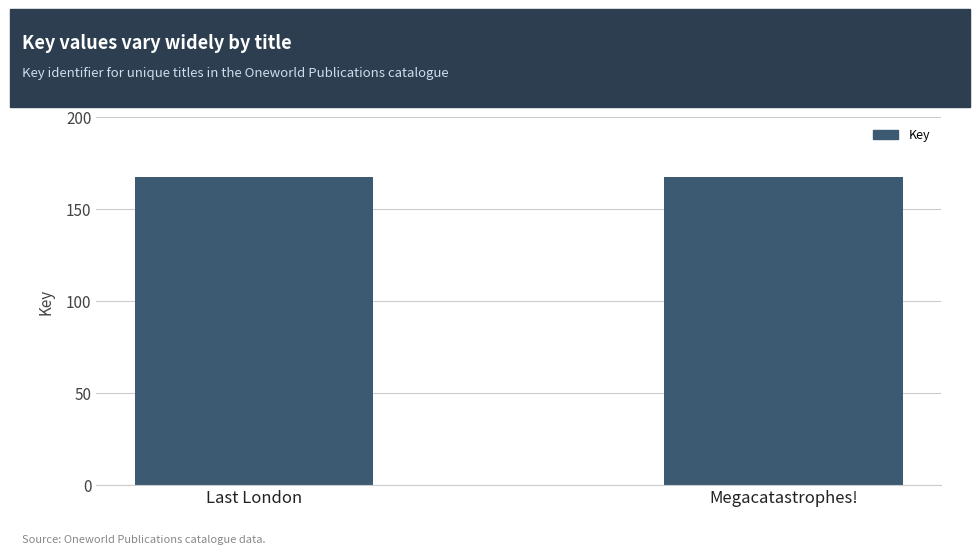

What is the maximum value shown in the chart?

167506329